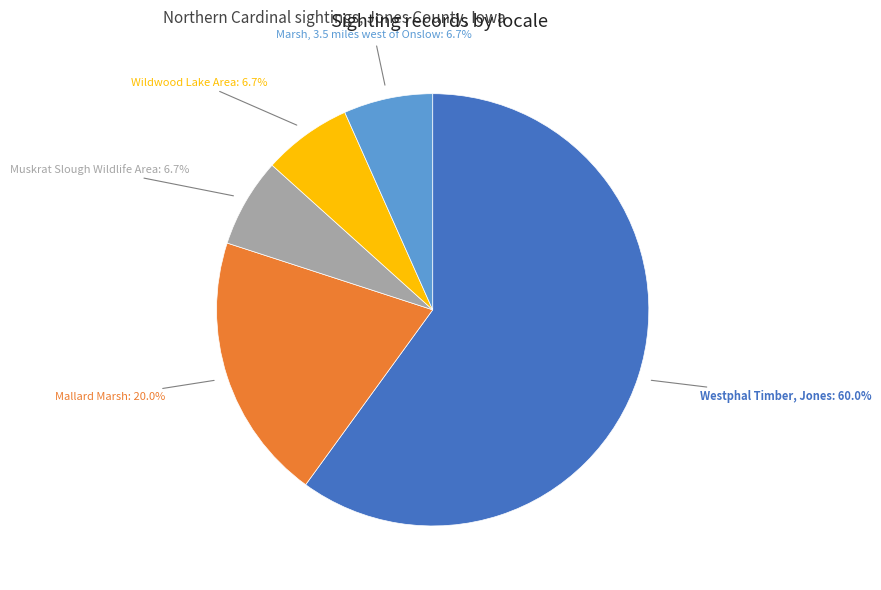

Is there any slice that represents more than half of the pie?

Yes